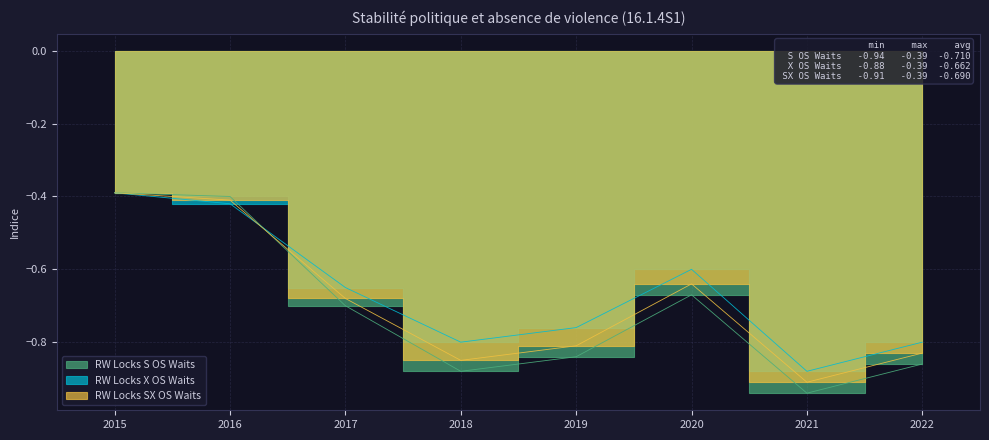

Does the chart display data point markers on the line(s)?

No